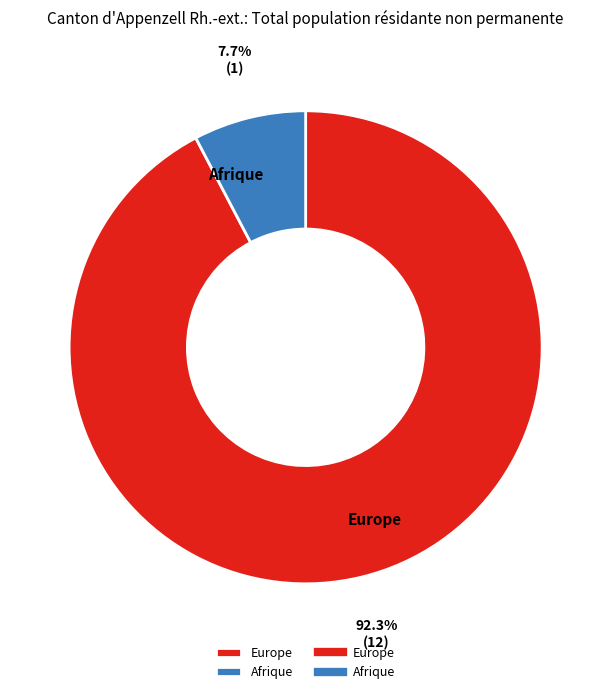

Approximately how many times larger is the value at Europe compared to Afrique?

12.0